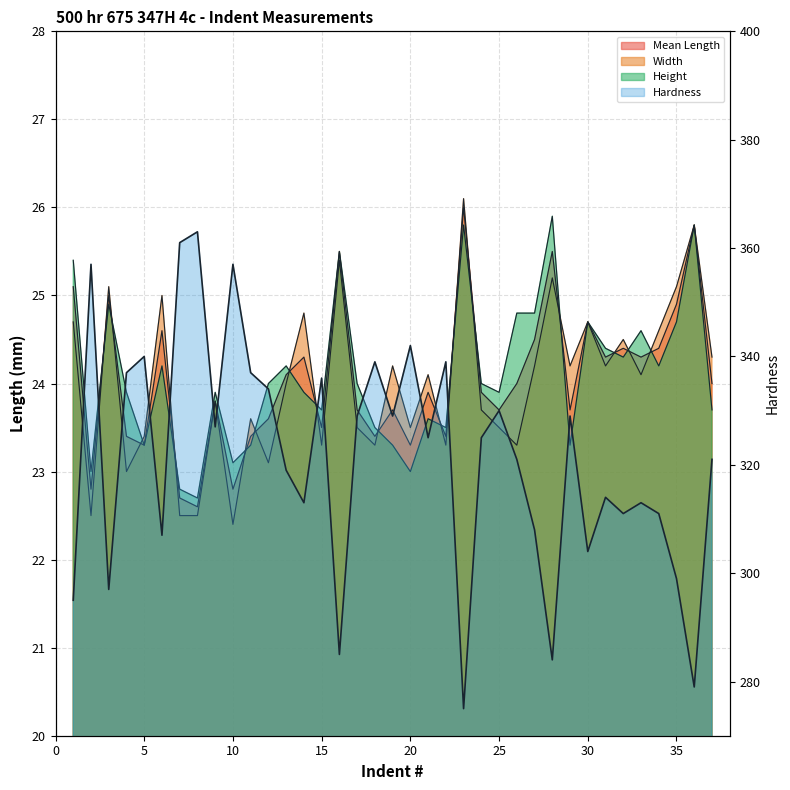

What are all the series names shown in the legend?

Mean Length, Hardness, Width, Height